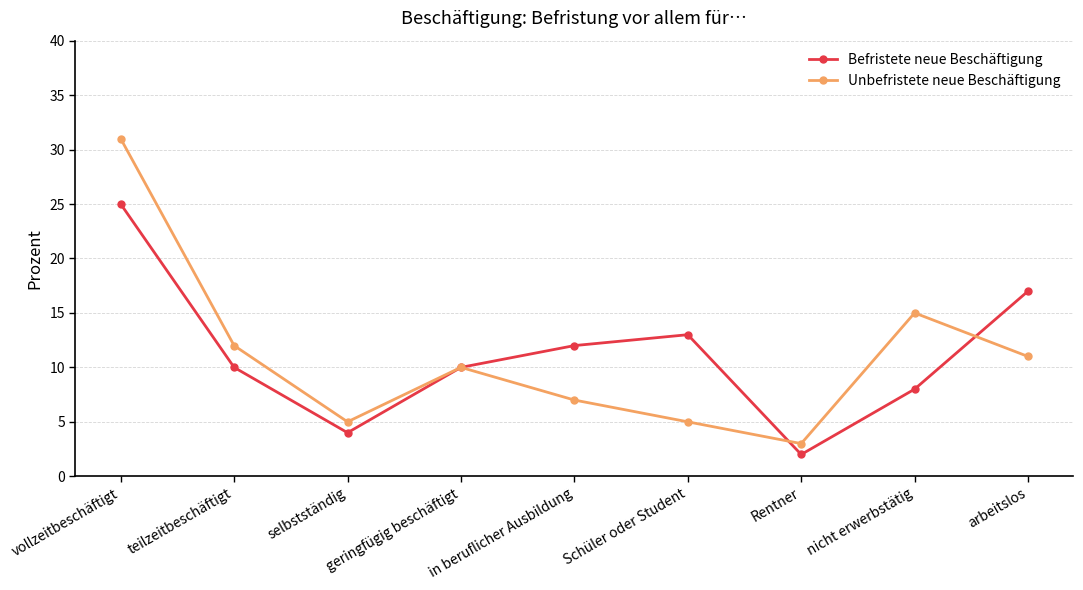

Rank the series by their maximum value, from highest to lowest.

Unbefristete neue Beschäftigung, Befristete neue Beschäftigung